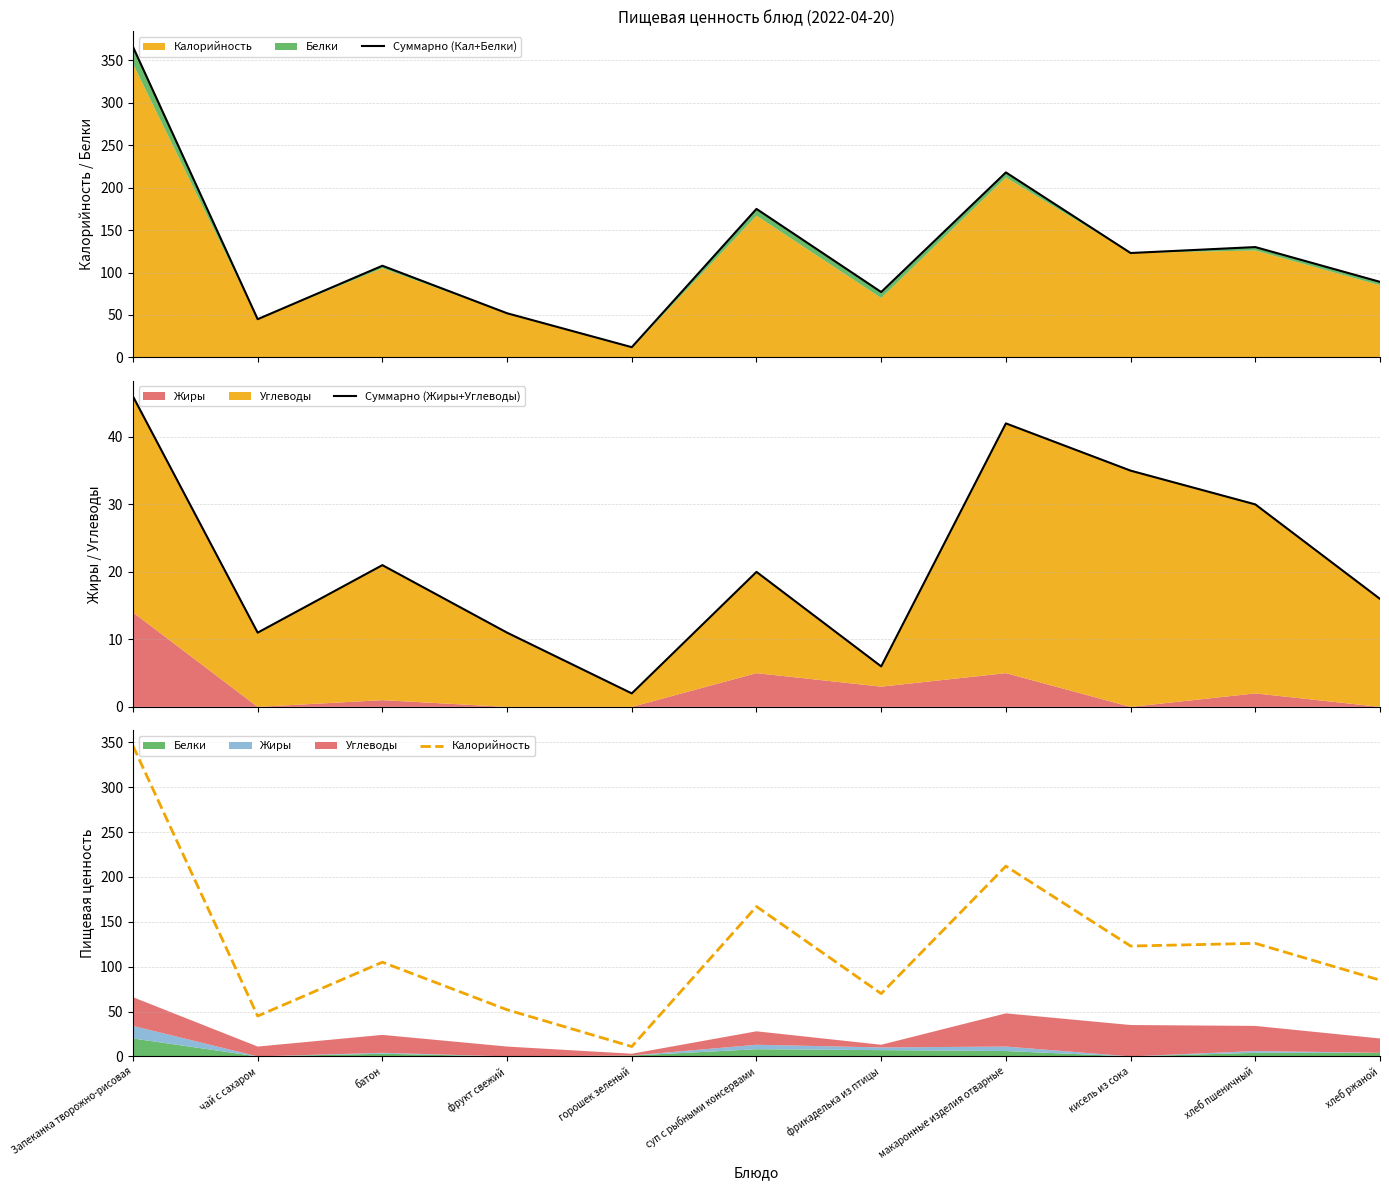

What is the approximate value of Калорийность at суп с рыбными консервами, to the nearest 50?

150